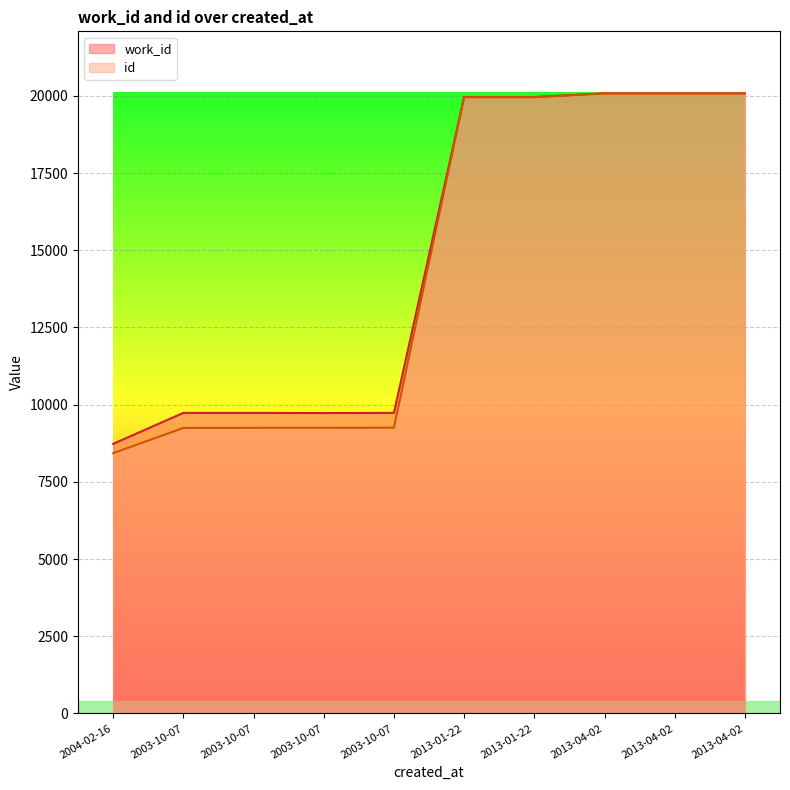

What is the greatest value displayed?

20082.0